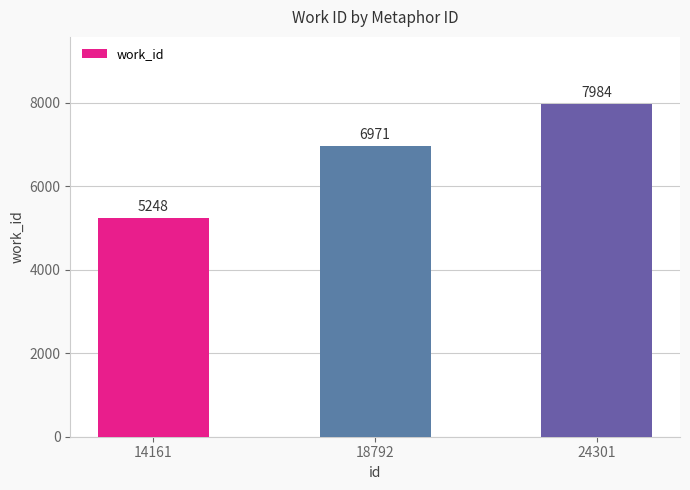

Reading left to right, list all the values displayed in this chart.

14161=5248	18792=6971	24301=7984